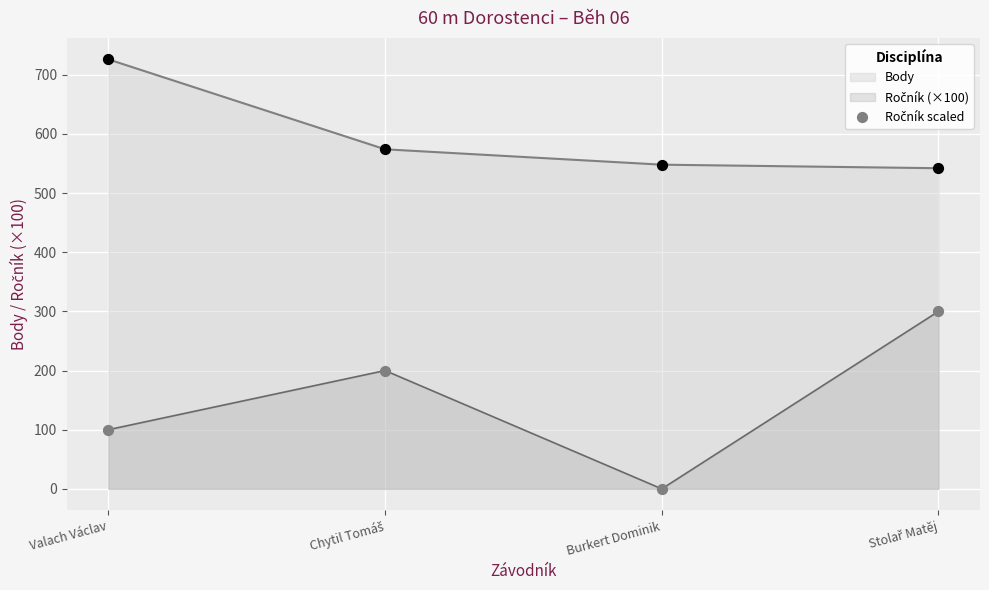

What is the sum of all Body values?

2390